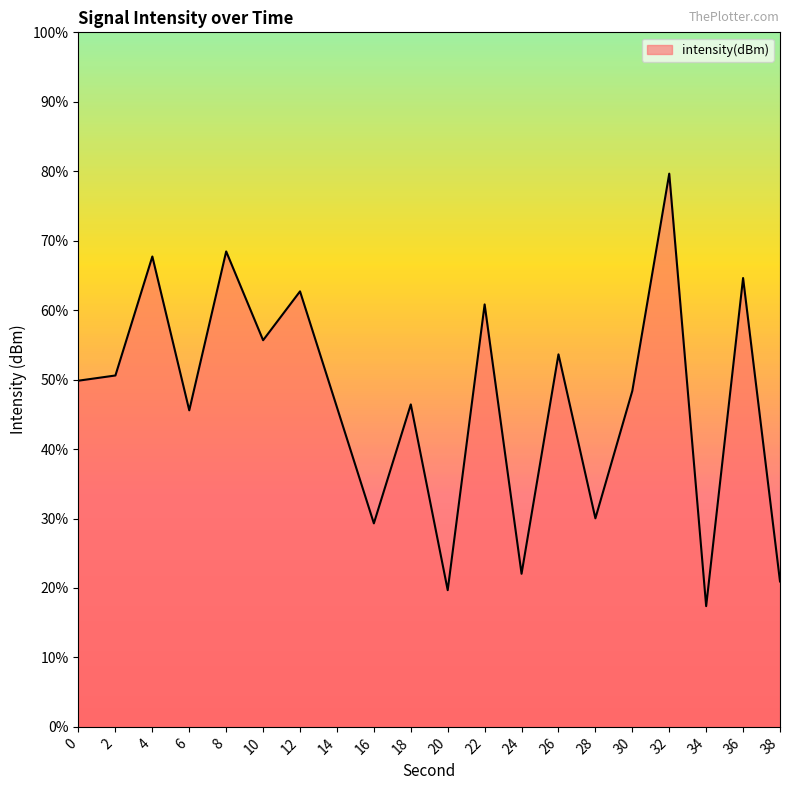

True or false: the data shows -173.6 at 26.

False